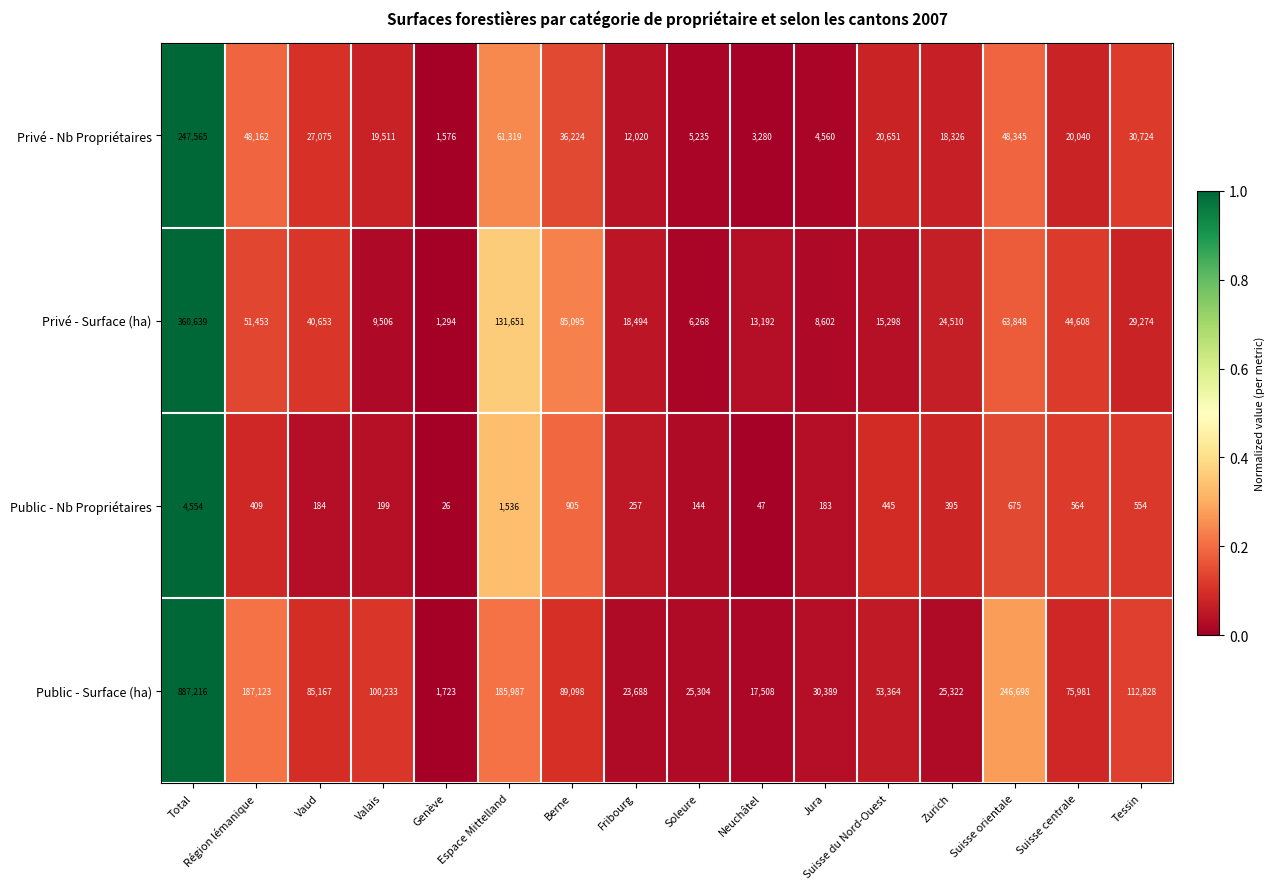

What is the difference between the highest and lowest values at Suisse orientale?

246023